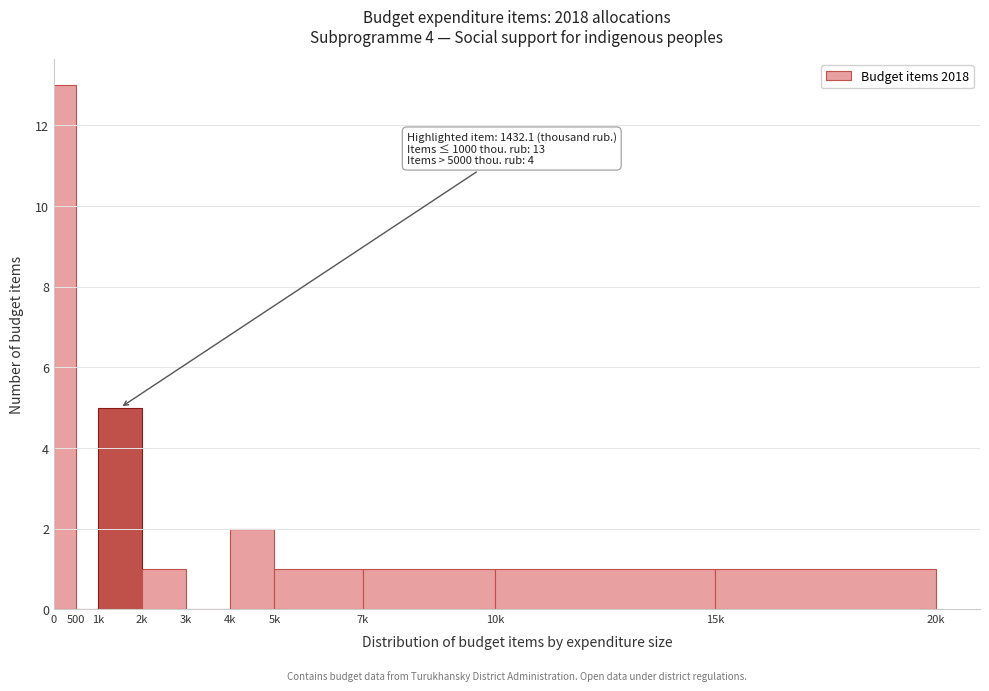

Reading right to left, what are all the values shown in this chart?

15k=1	10k=1	7k=1	5k=1	4k=2	3k=0	2k=1	1k=5	500=0	0=13